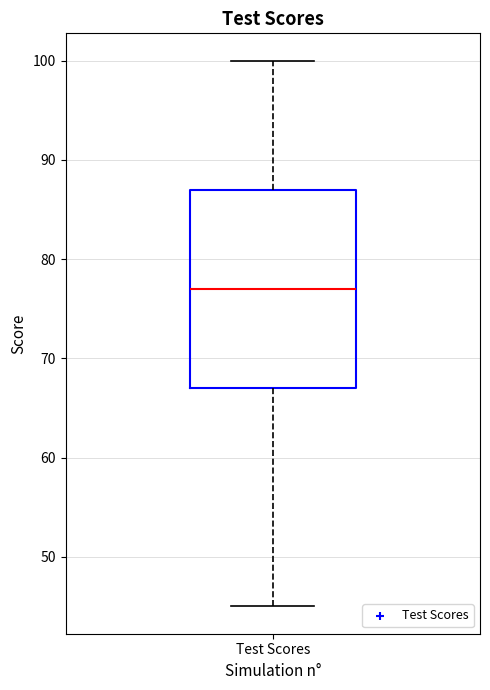

Transcribe this box plot: give where the median line is, the range the box spans, and where the two whiskers end, as read against the y-axis. The values are not printed on the chart, so give them approximately, as read against the axis.

median 77, box 67 to 87, whiskers 45 to 100